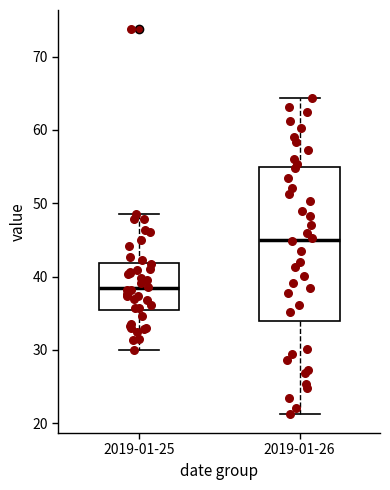

Comparing the boxes themselves (not the whiskers), which one is the tallest?

2019-01-26